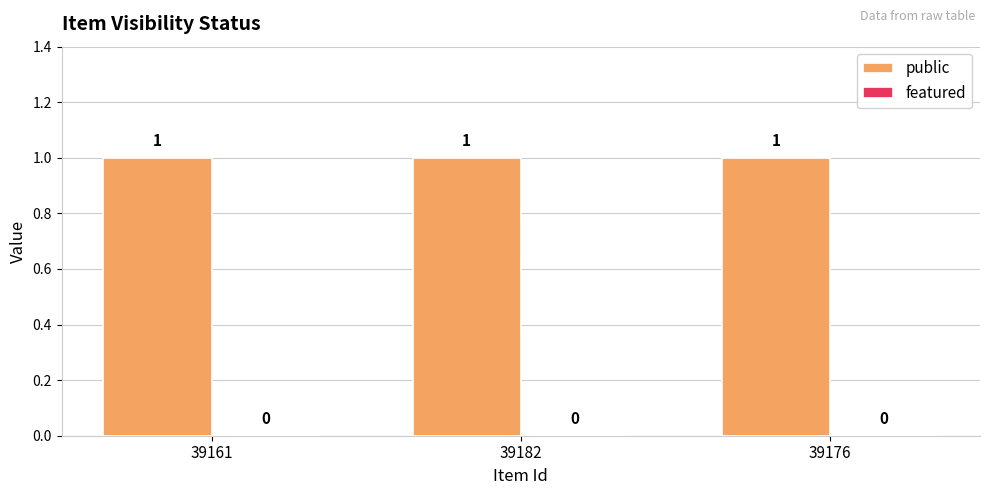

What is the label of the 1st bar from the right?

39176